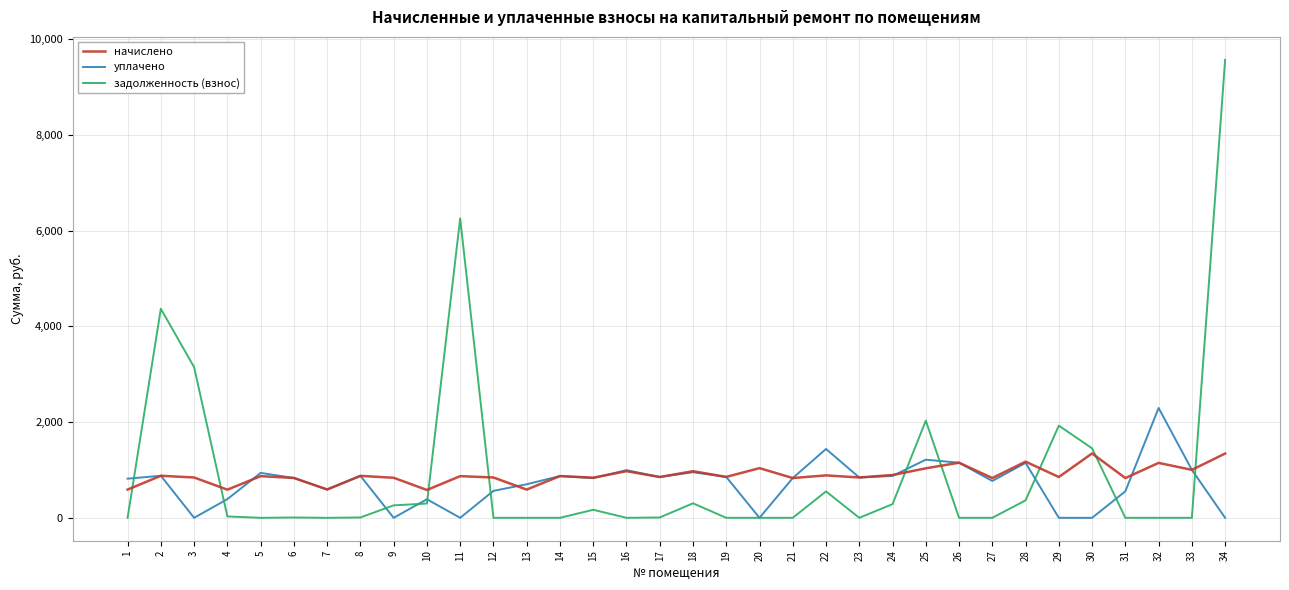

At which category is the sum across all series the highest?

34